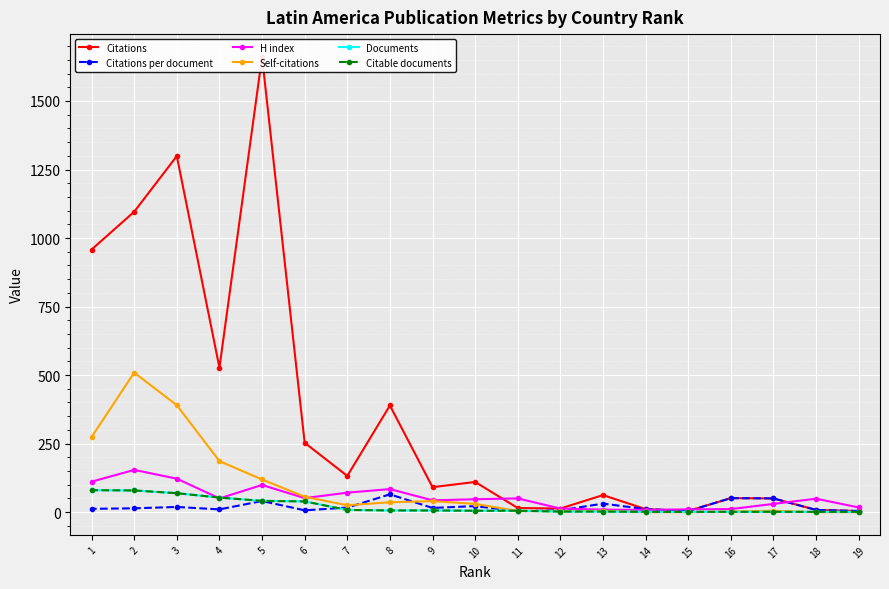

Between 14 and 7, which series saw the biggest shift?

Citations